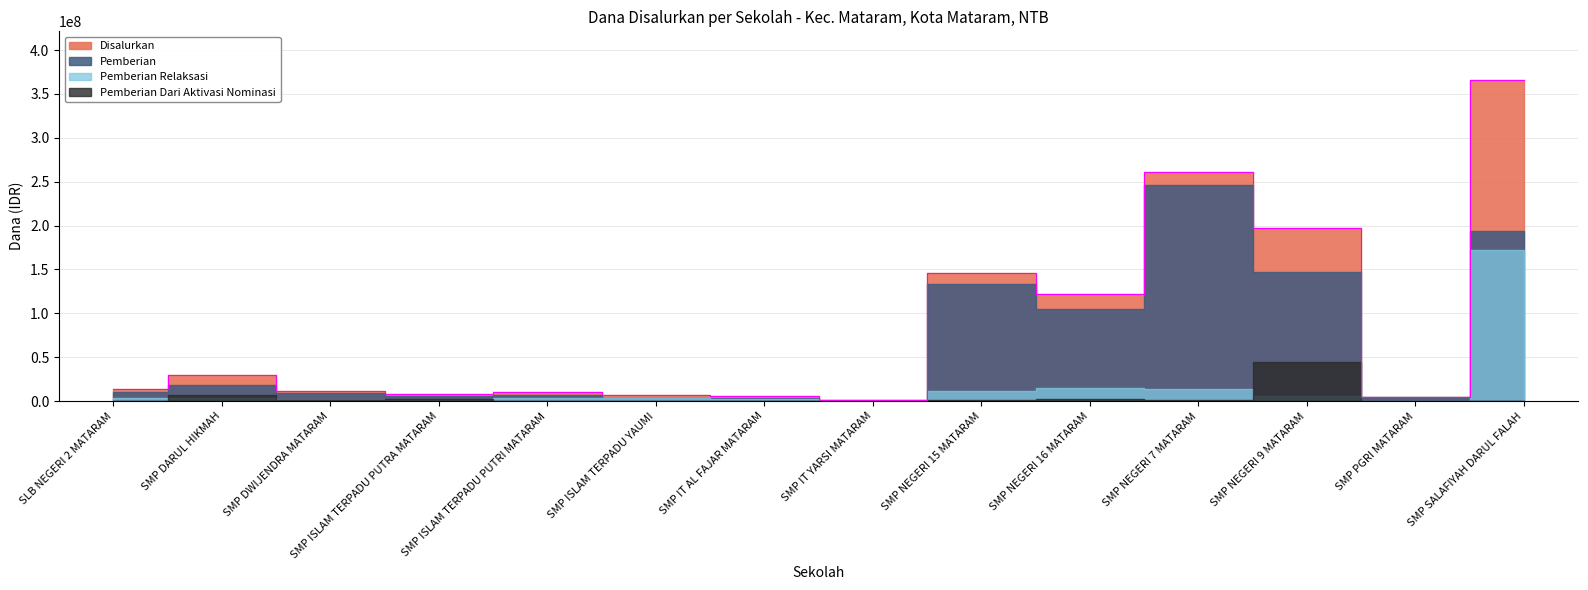

What is the sum of all Pemberian Dari Aktivasi Nominasi values?

57750000